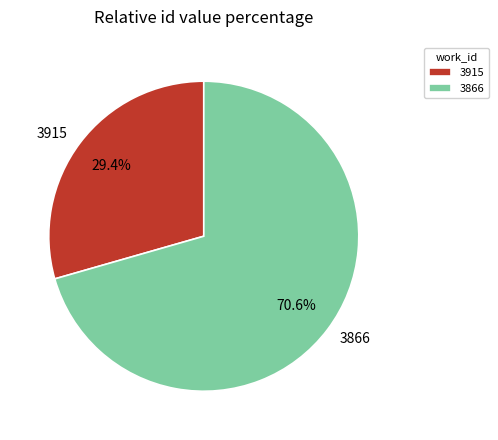

Is there a majority slice in this chart?

Yes